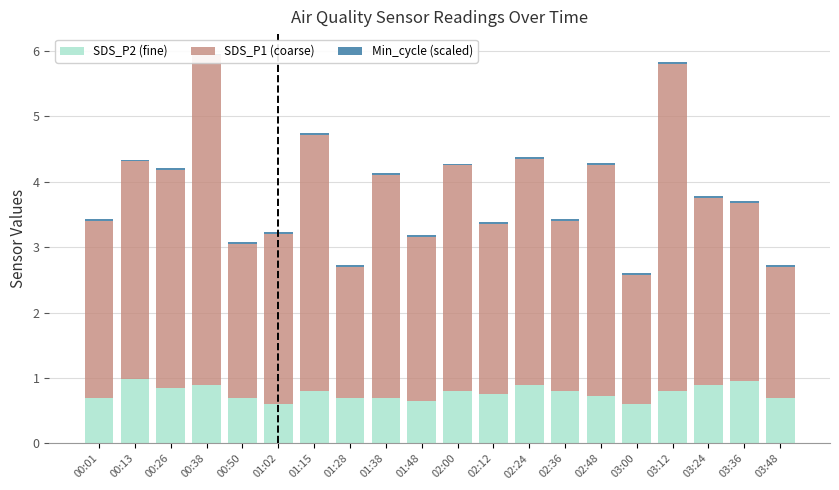

What are all the series names shown in the legend?

SDS_P2 (fine), SDS_P1 (coarse), Min_cycle (scaled)